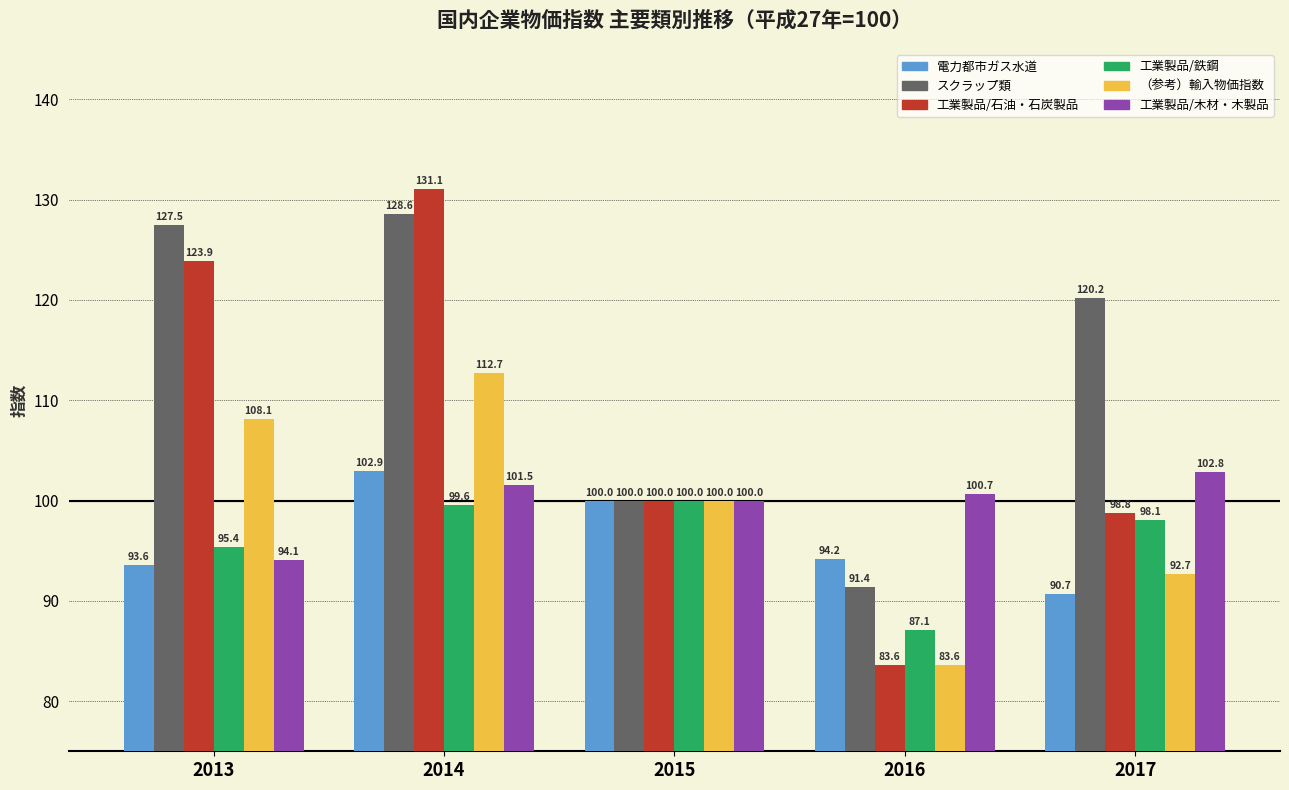

The （参考）輸入物価指数 series shows 143.0 at 2015. True or false?

False